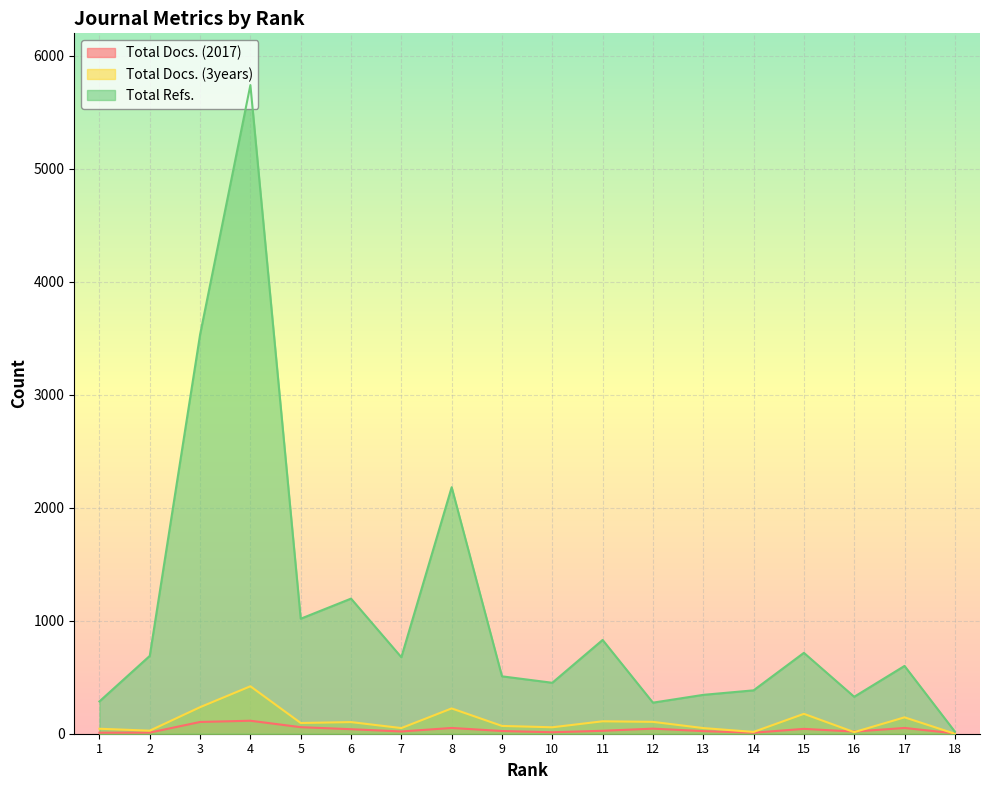

At which label does Total Refs. reach its minimum?

18